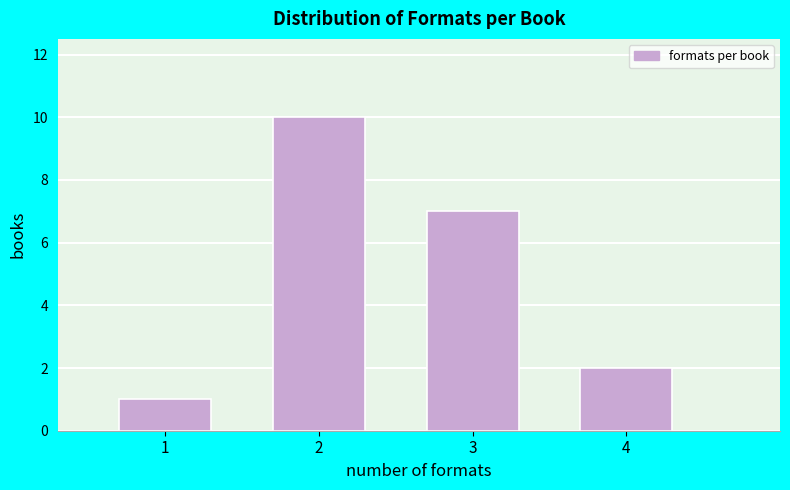

Reading right to left, extract all data points from this chart.

2	7	10	1